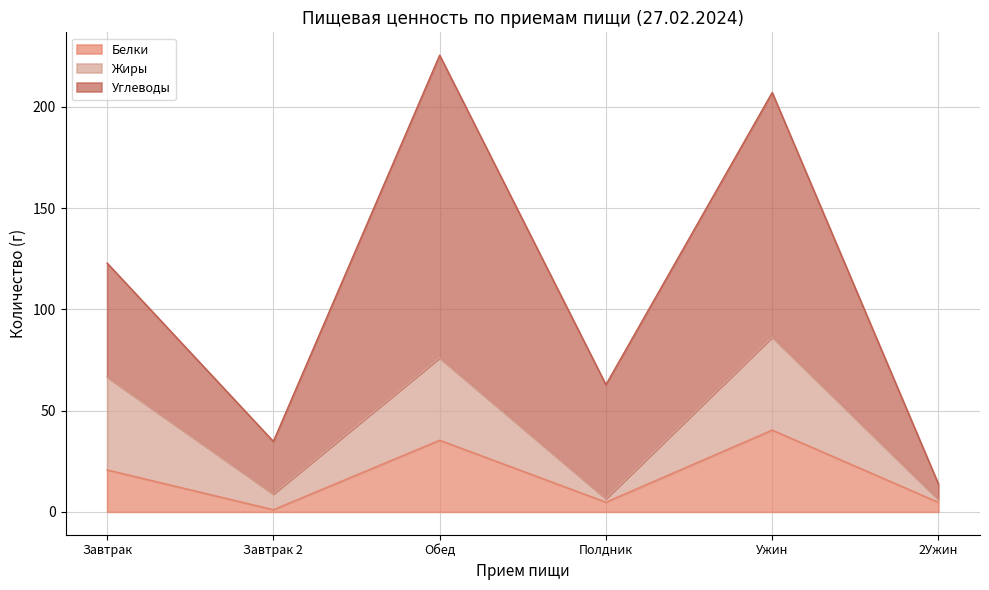

Which category has the highest value in the Белки series?

Ужин